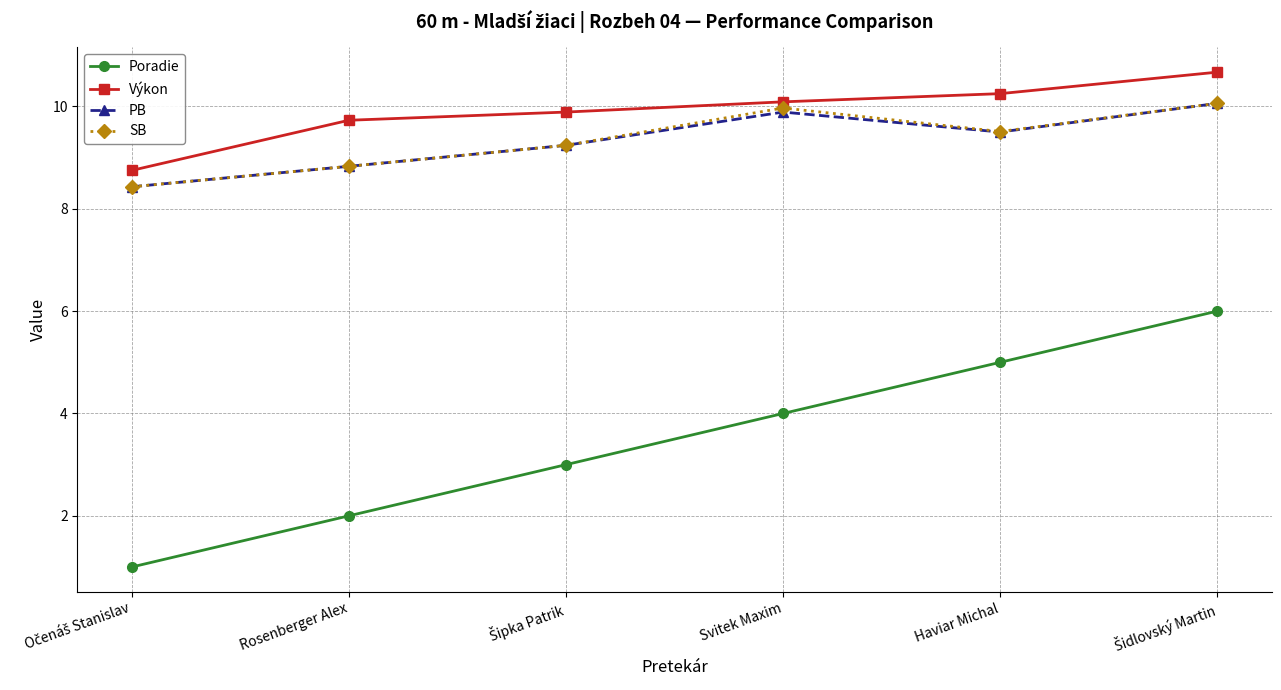

The Výkon series shows 2.9 at Rosenberger Alex. True or false?

False